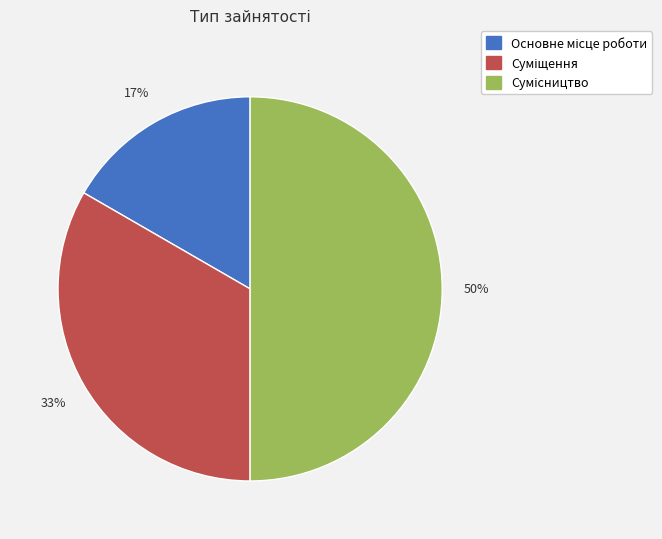

To the nearest percent, what is the average slice percentage?

33%